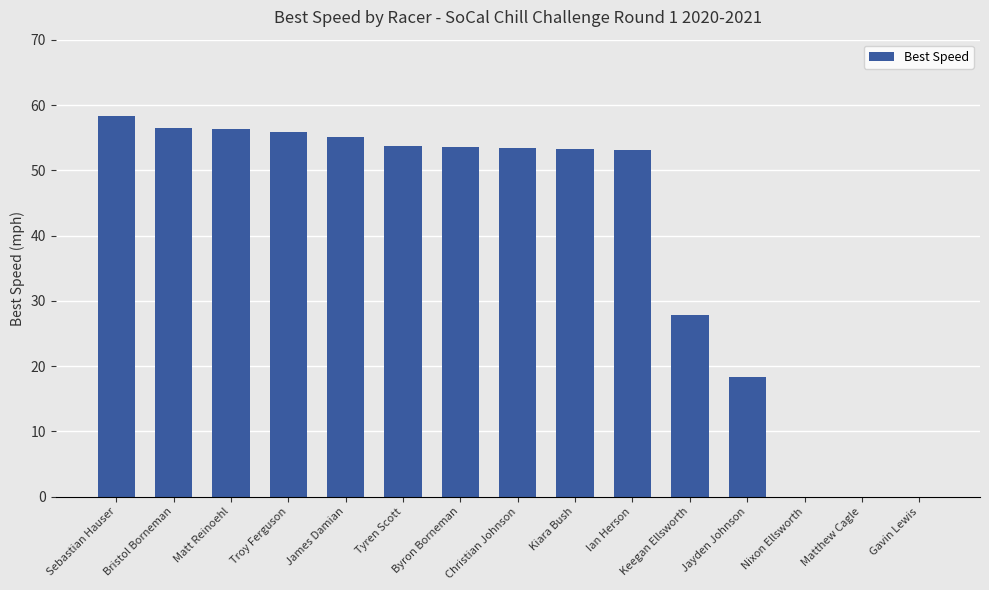

What is the average value?

39.7